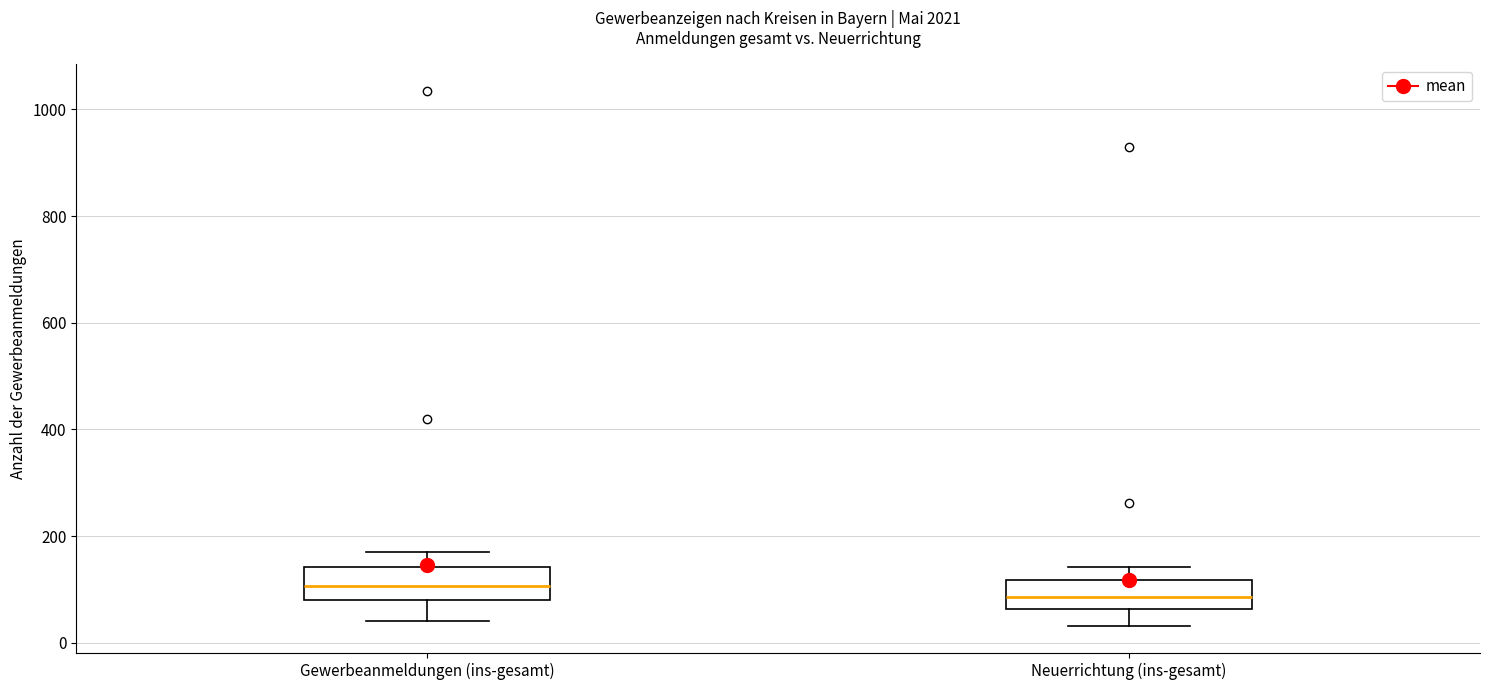

Reading left to right, read every box against the y-axis: the position of its median line, the range the box covers, and the ends of its whiskers. The values are not printed on the chart, so give them approximately, as read against the axis.

Gewerbeanmeldungen (ins-gesamt): median 100, box 80 to 140, whiskers 40 to 180
Neuerrichtung (ins-gesamt): median 80, box 60 to 120, whiskers 40 to 140